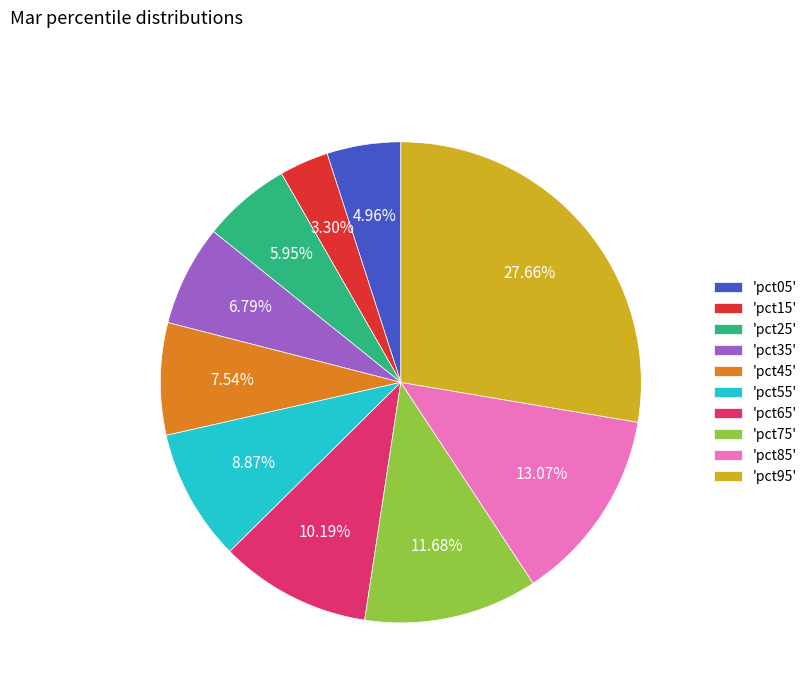

Does any single category account for the majority?

No